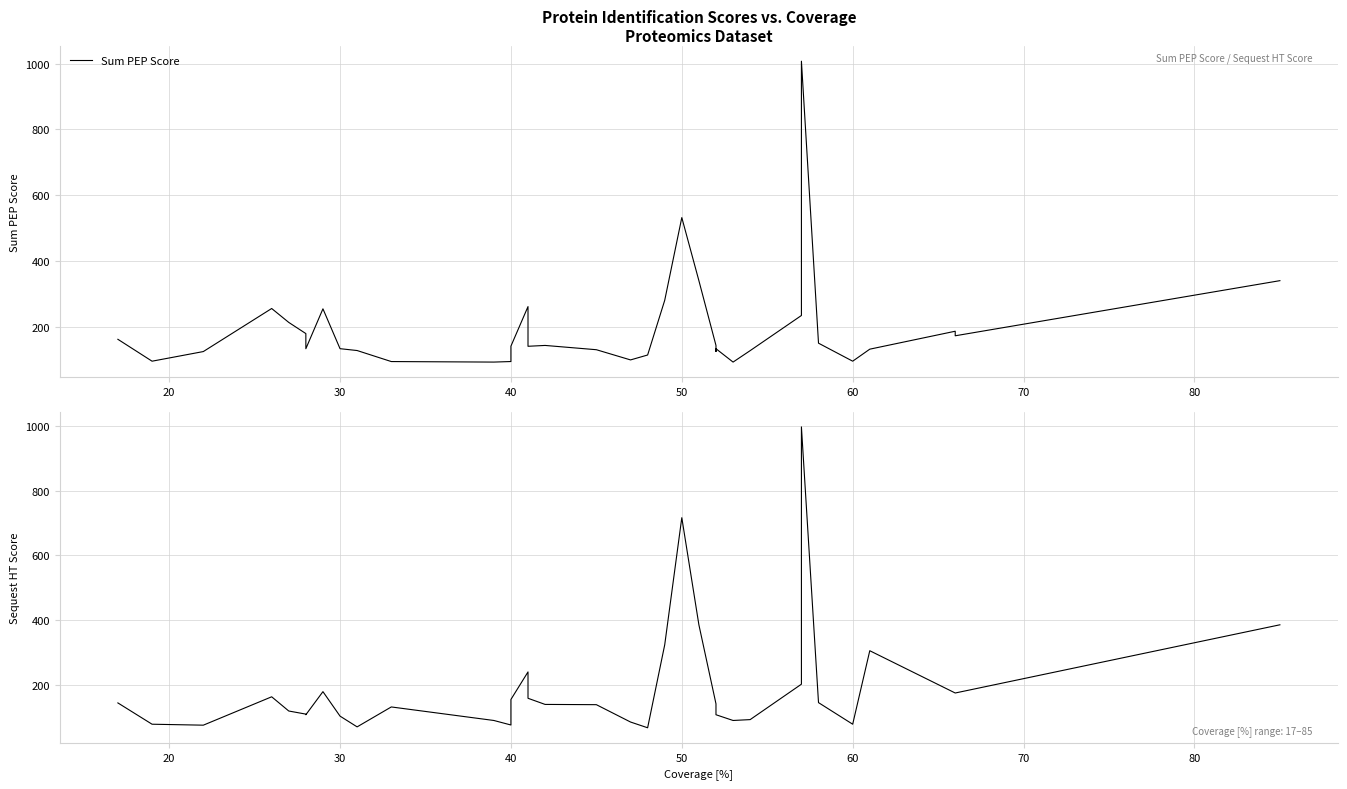

Is this an area chart (filled region under the line)?

No